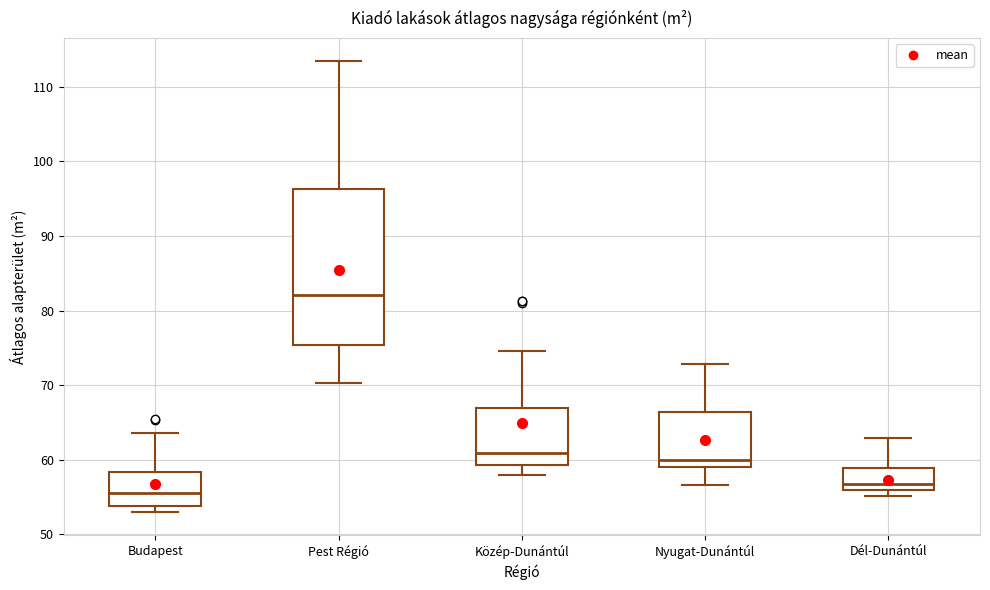

Which box is the tallest, from its lower edge to its upper edge?

Pest Régió